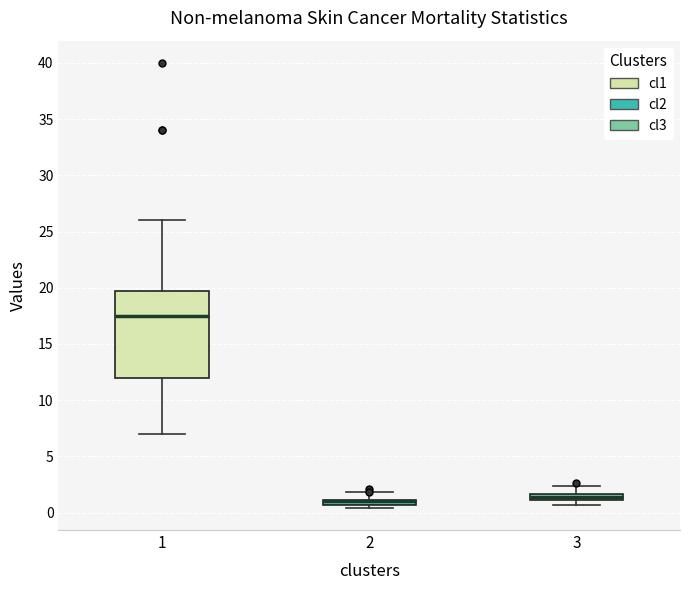

Comparing the boxes themselves (not the whiskers), which one is the tallest?

1